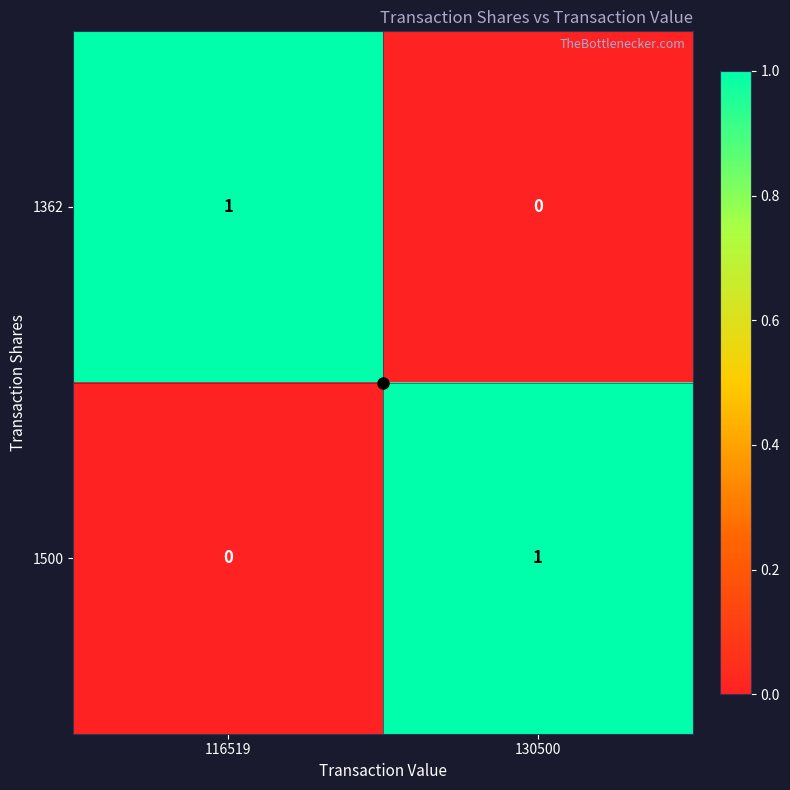

Is it true that 1362 equals 2 at 116519?

False